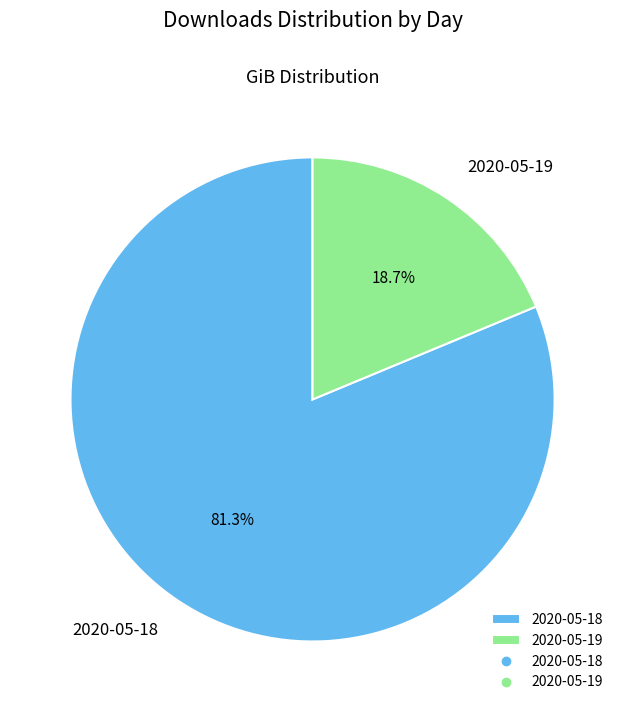

Which slice is the largest?

2020-05-18